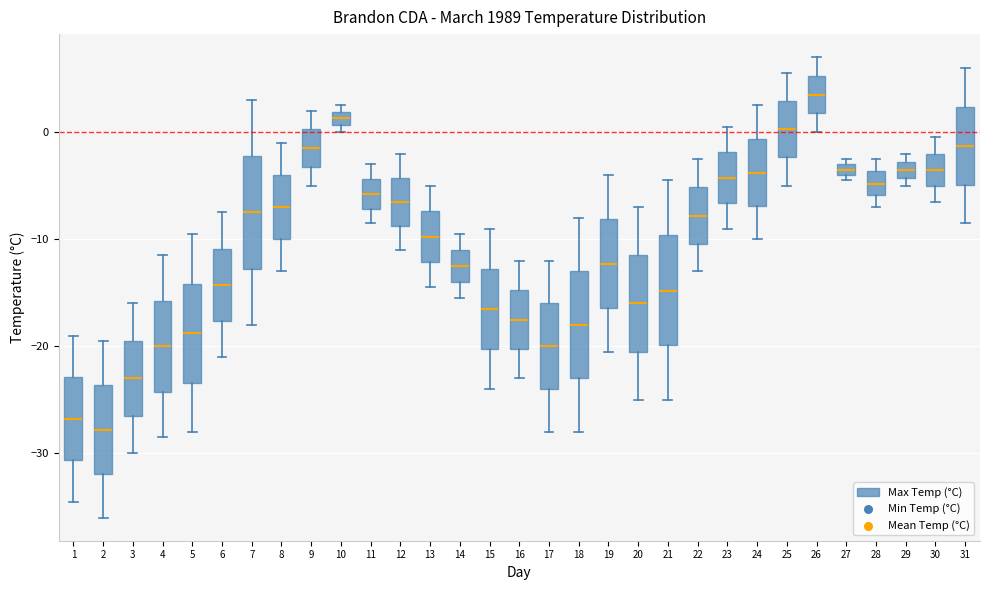

Where is the upper edge of the box at x = 13 on the y-axis? The values are not printed on the chart, so give them approximately, as read against the axis.

-7